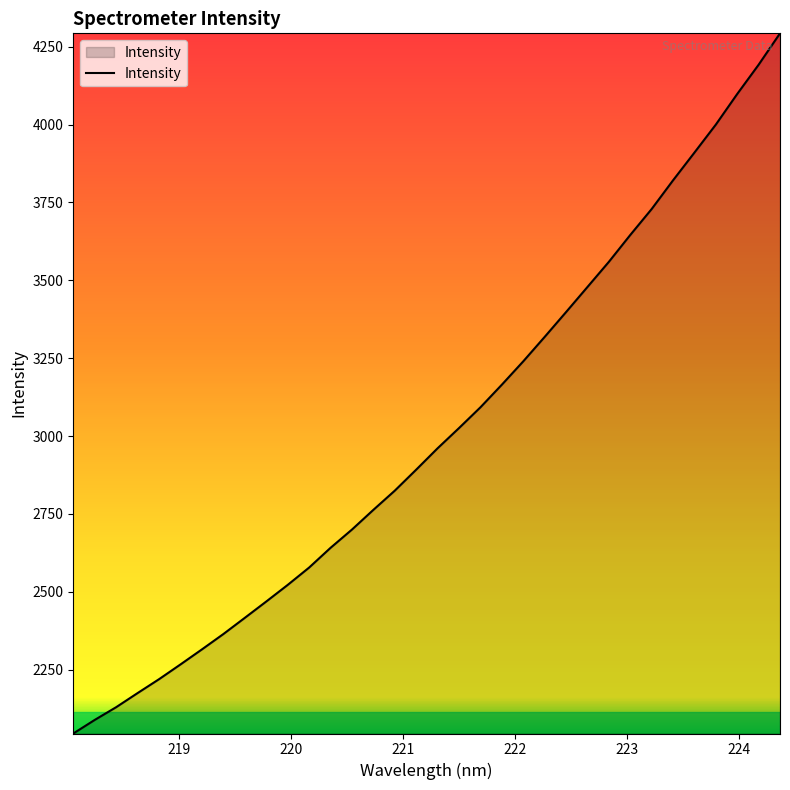

What is the greatest value displayed?

4292.9